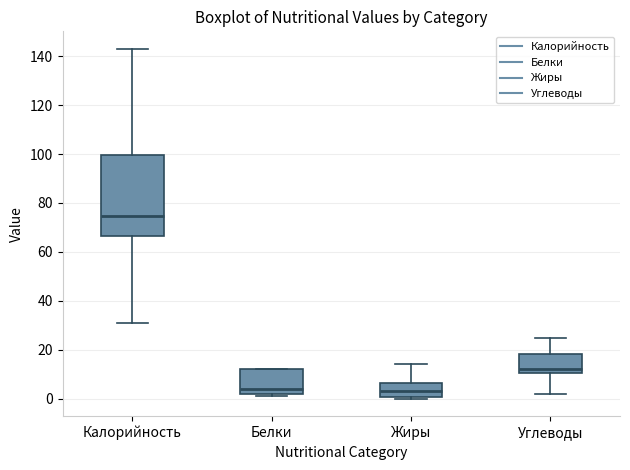

Comparing the boxes themselves (not the whiskers), which one is the tallest?

Калорийность